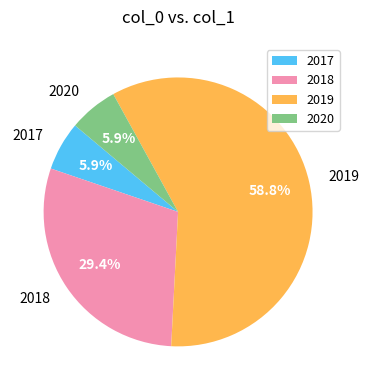

Does 2020 represent more than half of the total?

No